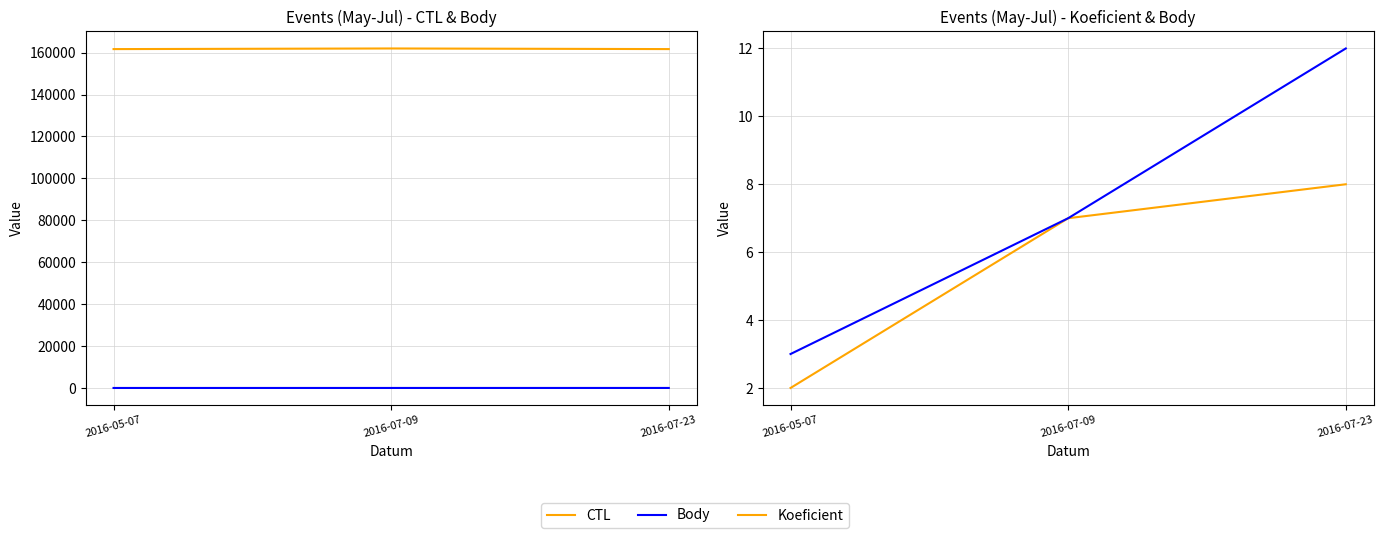

What is the total value across all series at 2016-05-07?

161711